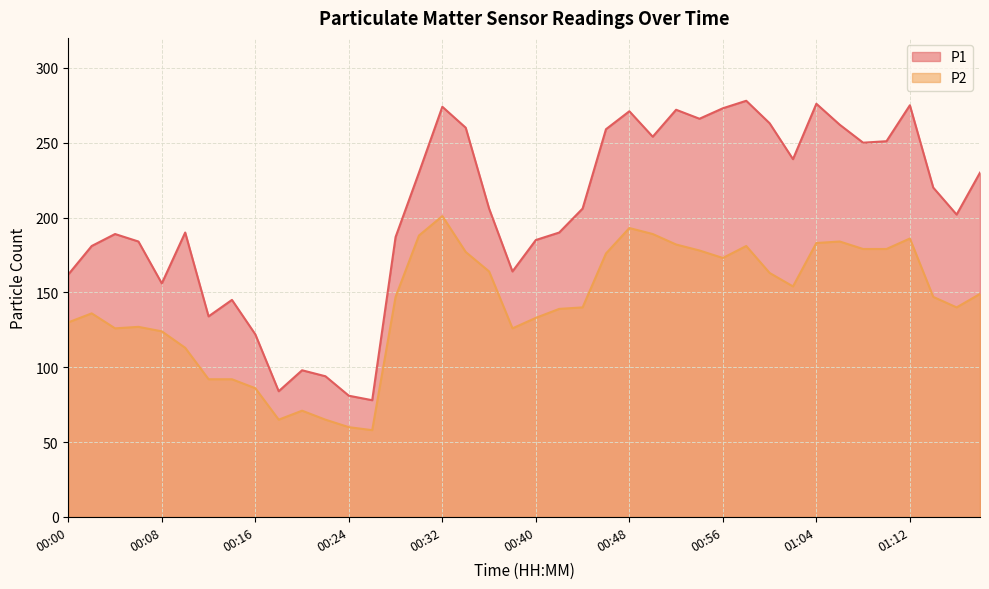

In P2, how many points are higher than both neighbors (excluding endpoints)?

8